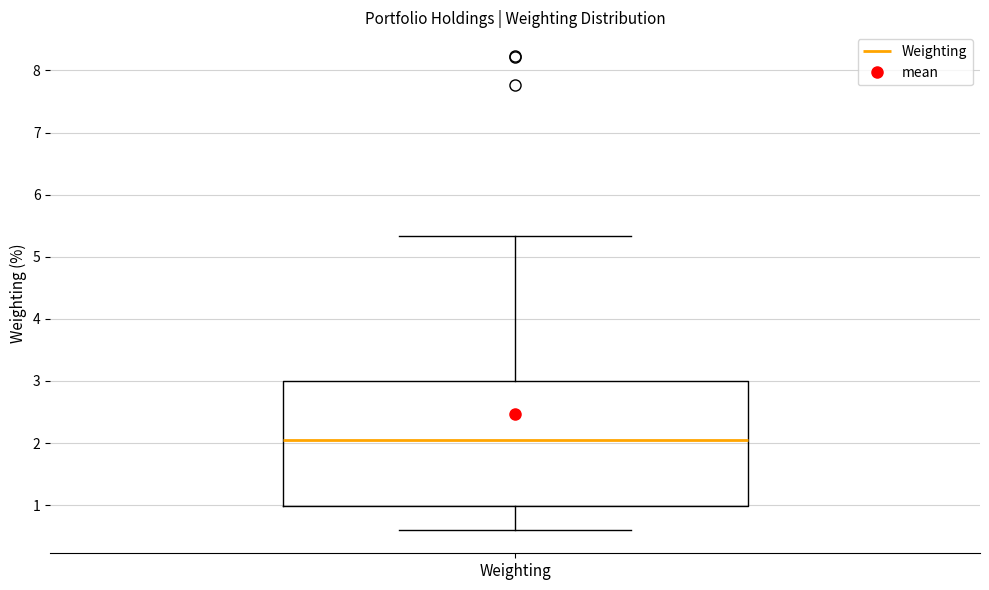

Transcribe this box plot: give where the median line is, the range the box spans, and where the two whiskers end, as read against the y-axis. The values are not printed on the chart, so give them approximately, as read against the axis.

median 2.0, box 1.0 to 3.0, whiskers 0.6 to 5.3